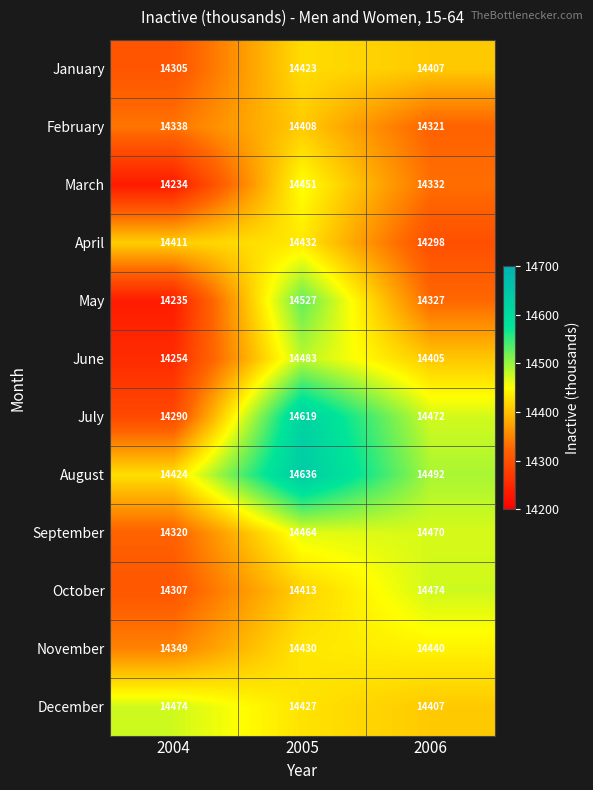

At which label does March reach its minimum?

2004